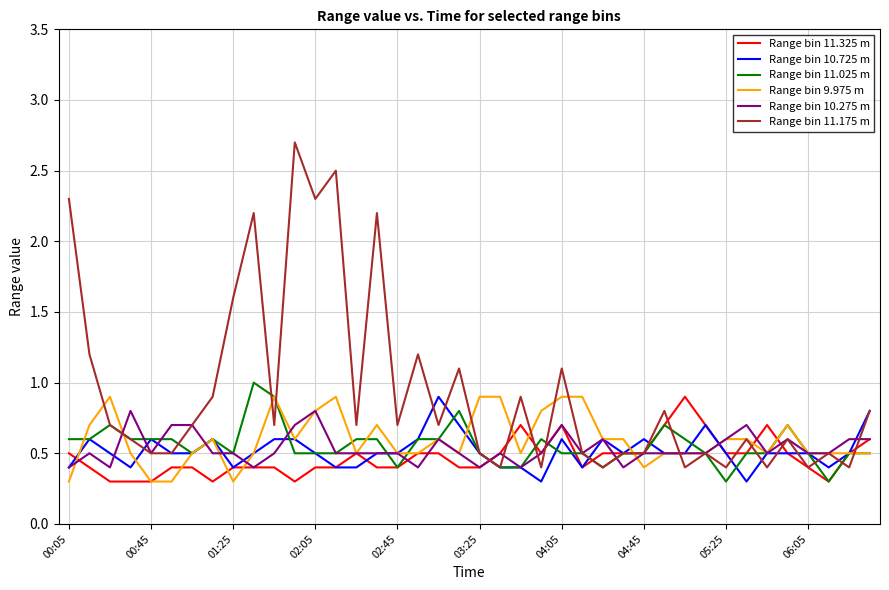

Which series has the largest total across all categories?

Range bin 11.175 m